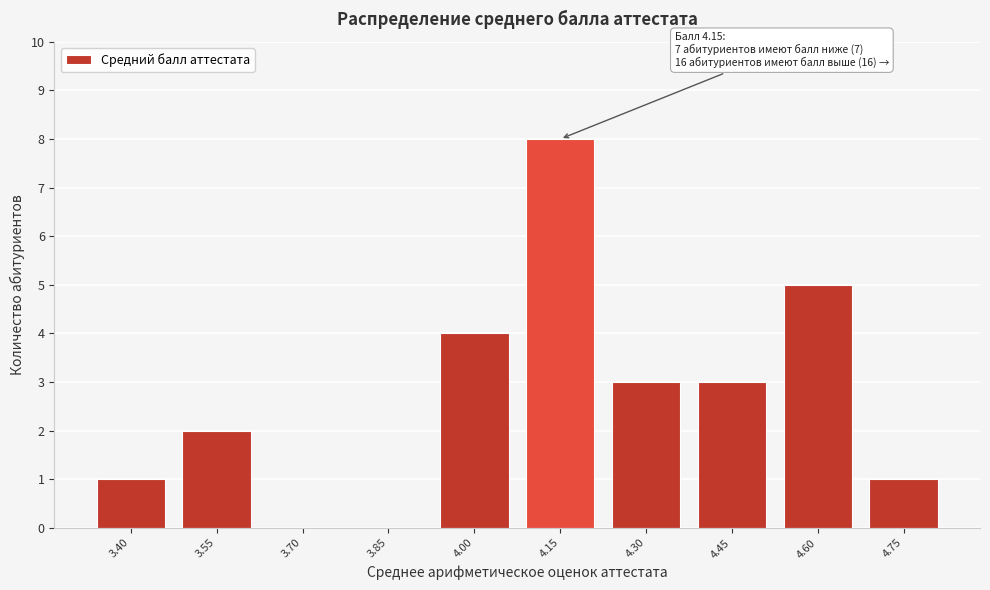

Reading right to left, extract all data points from this chart.

4.75=1	4.60=5	4.45=3	4.30=3	4.15=8	4.00=4	3.85=0	3.70=0	3.55=2	3.40=1